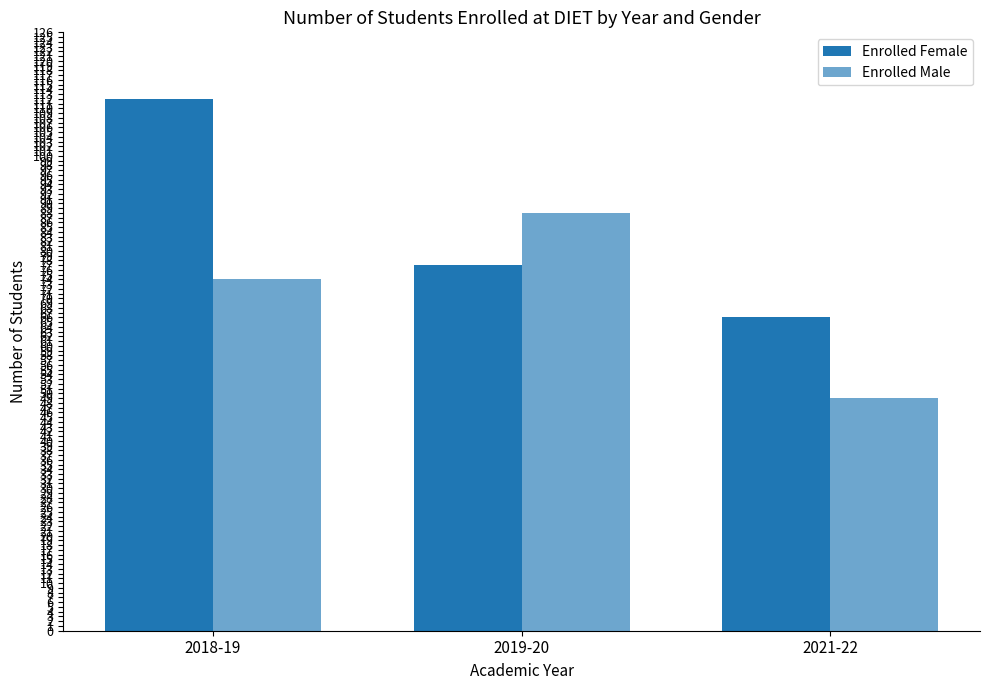

What is the difference between the Enrolled Female values at 2018-19 and 2019-20?

35